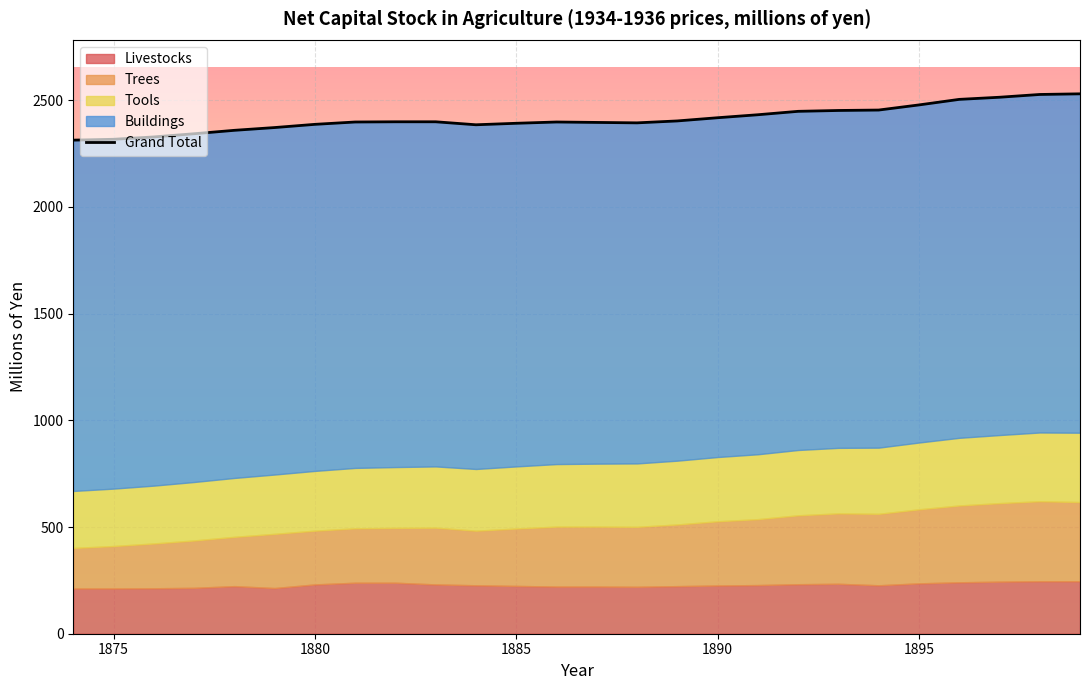

What is the sum of all values?

62740